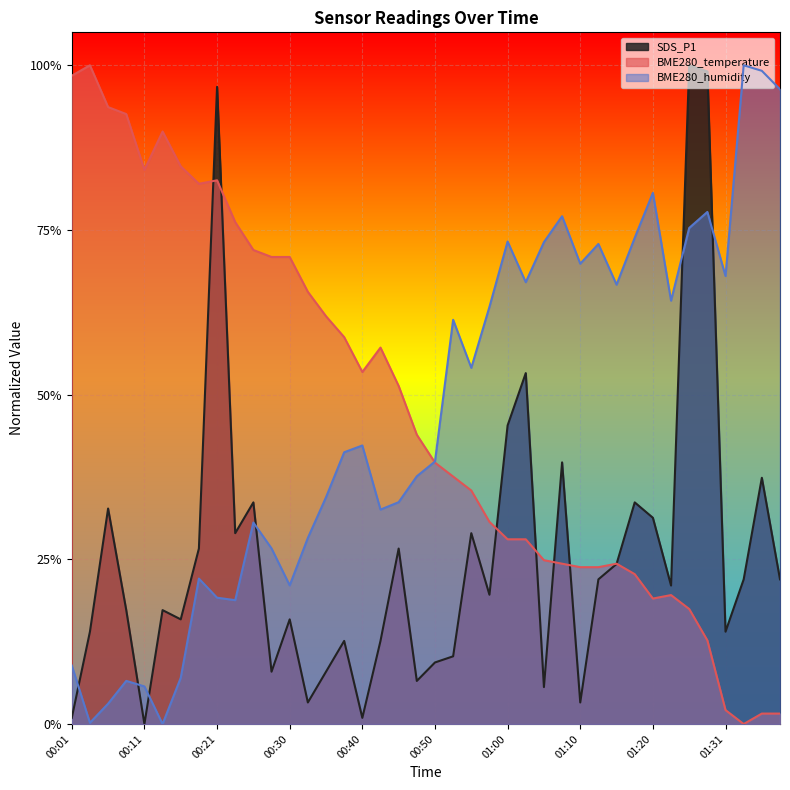

Which has a higher value, 00:01 or 00:50?

00:50